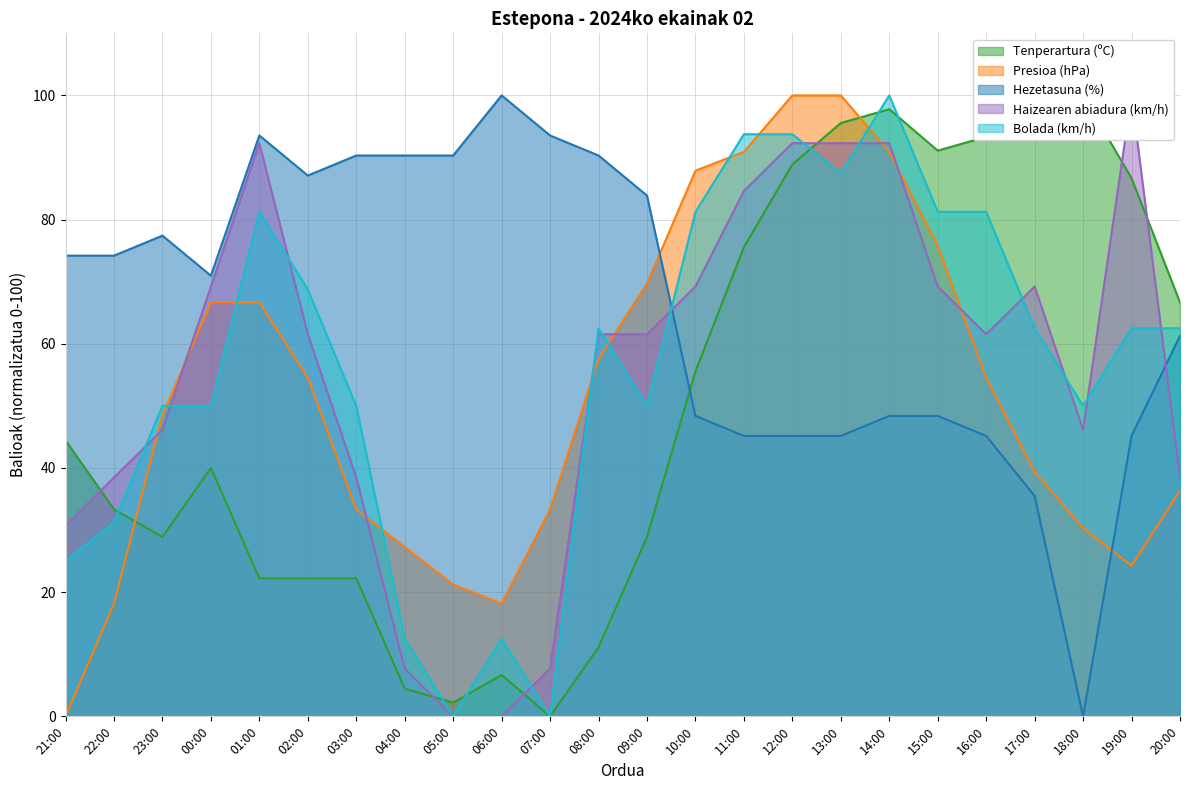

Which has a higher value, 01:00 or 04:00?

01:00